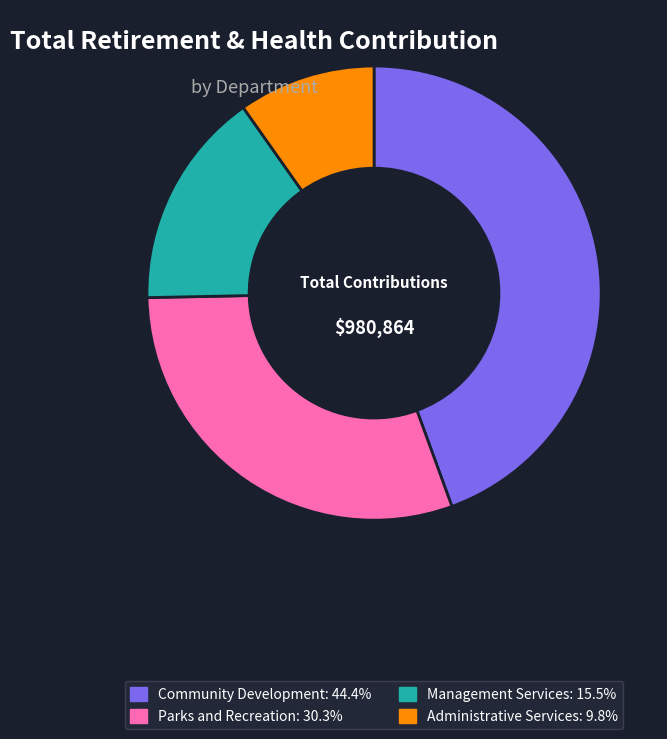

How many slices are in this pie chart?

4